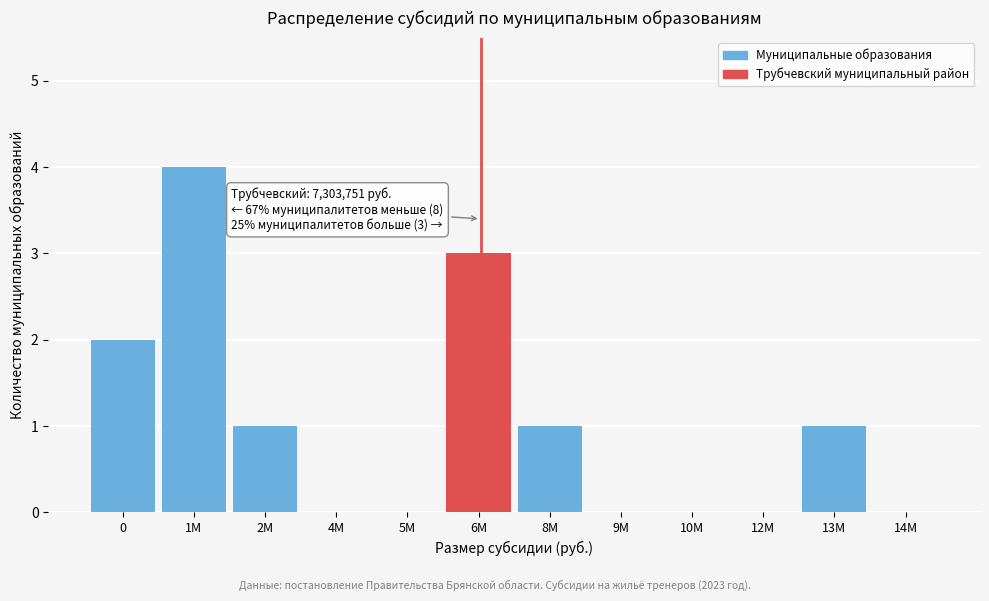

Reading left to right, transcribe all the data shown in this chart.

0=2	1M=4	2M=1	4M=0	5M=0	6M=3	8M=1	9M=0	10M=0	12M=0	13M=1	14M=0